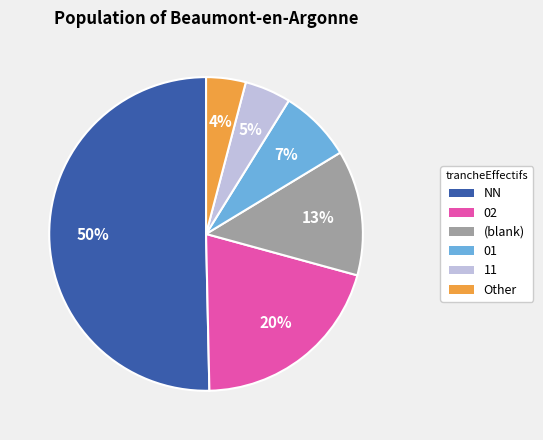

To the nearest percent, what is the difference between the largest and smallest slice percentages?

46%